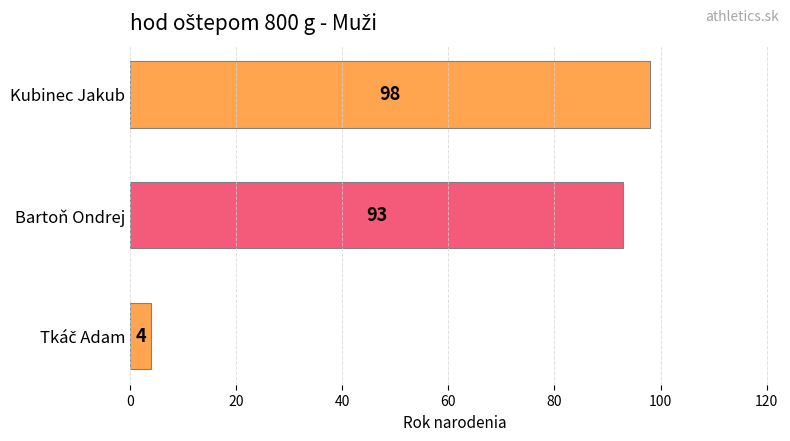

Reading top to bottom, list all the values displayed in this chart.

98	93	4